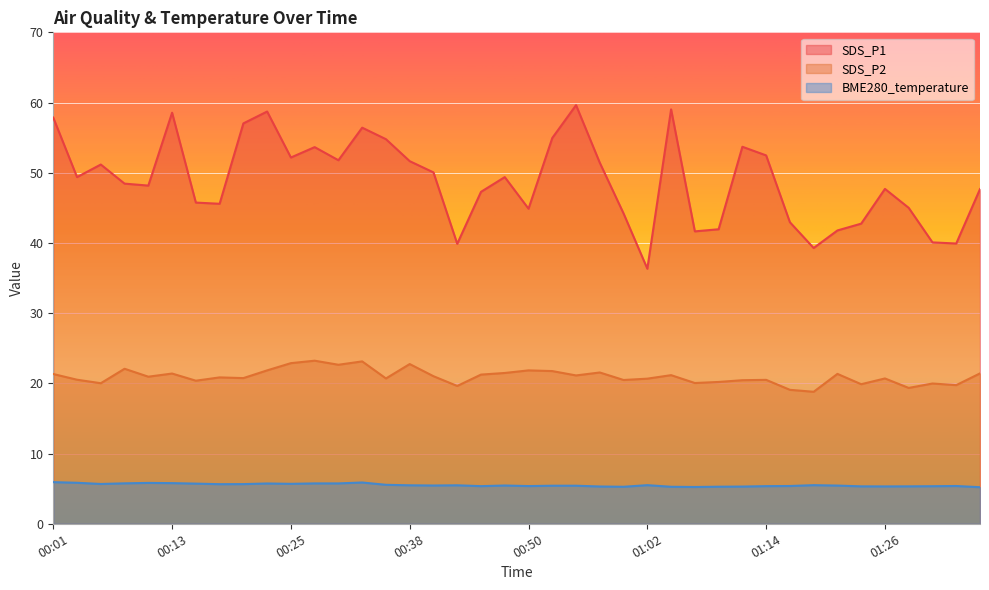

How many categories are shown in the chart?

40